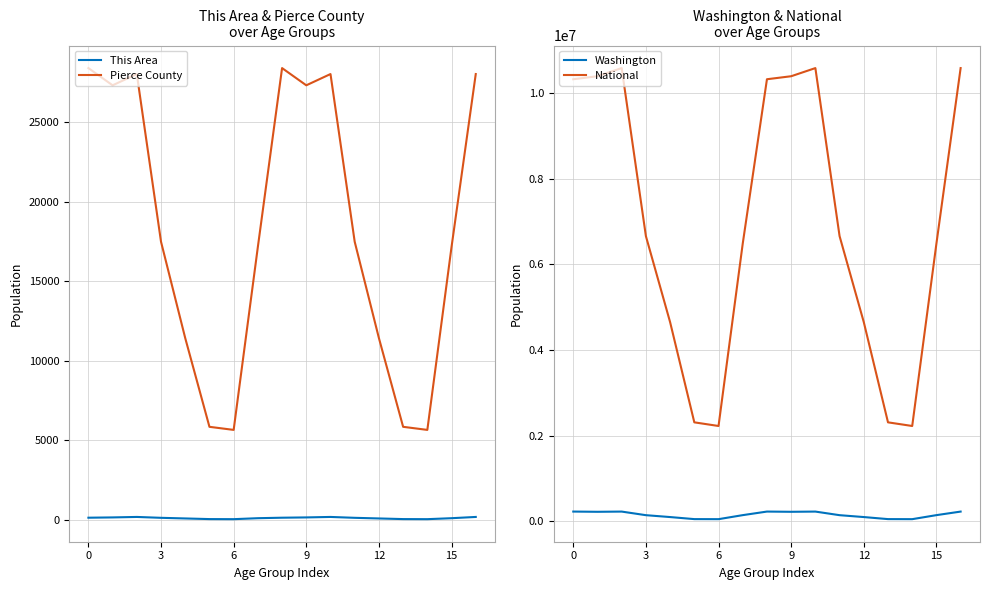

What is the average value of the Washington series?

147950